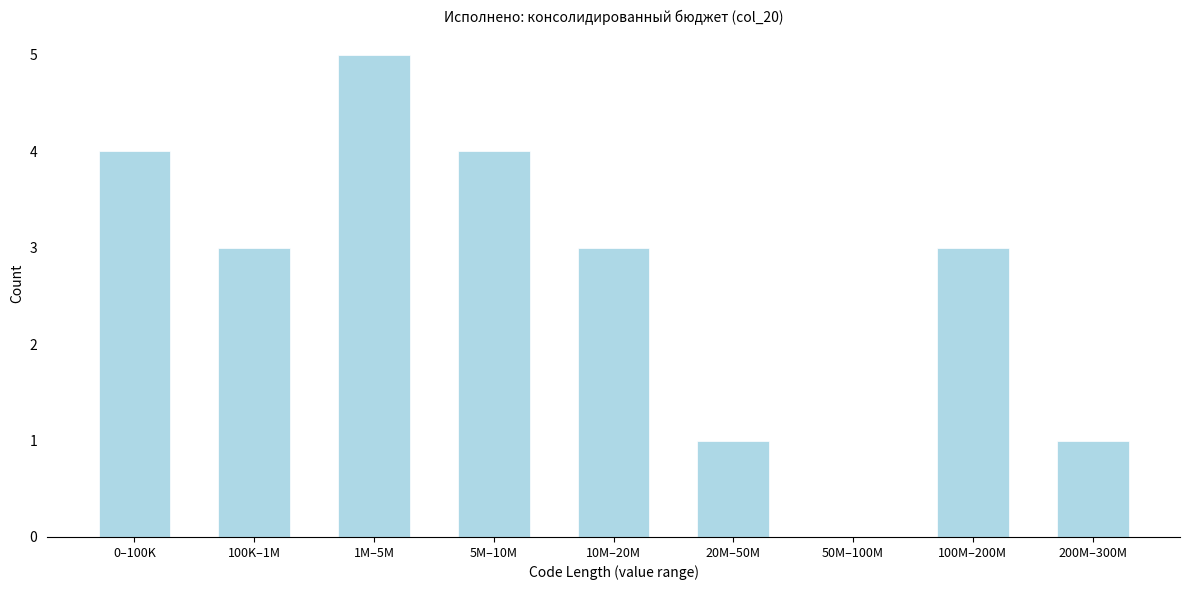

Reading left to right, transcribe all the data shown in this chart.

0–100K=4	100K–1M=3	1M–5M=5	5M–10M=4	10M–20M=3	20M–50M=1	50M–100M=0	100M–200M=3	200M–300M=1